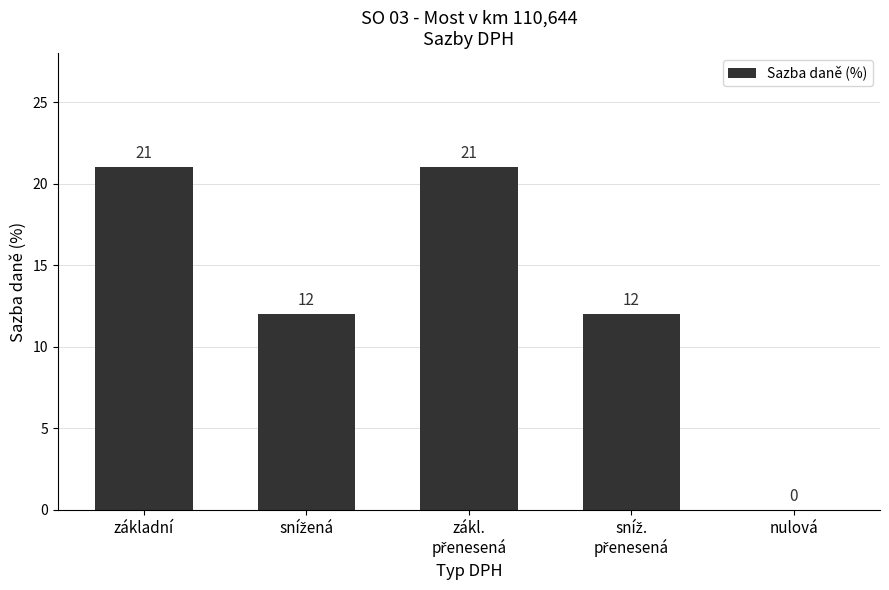

What is the greatest value displayed?

21